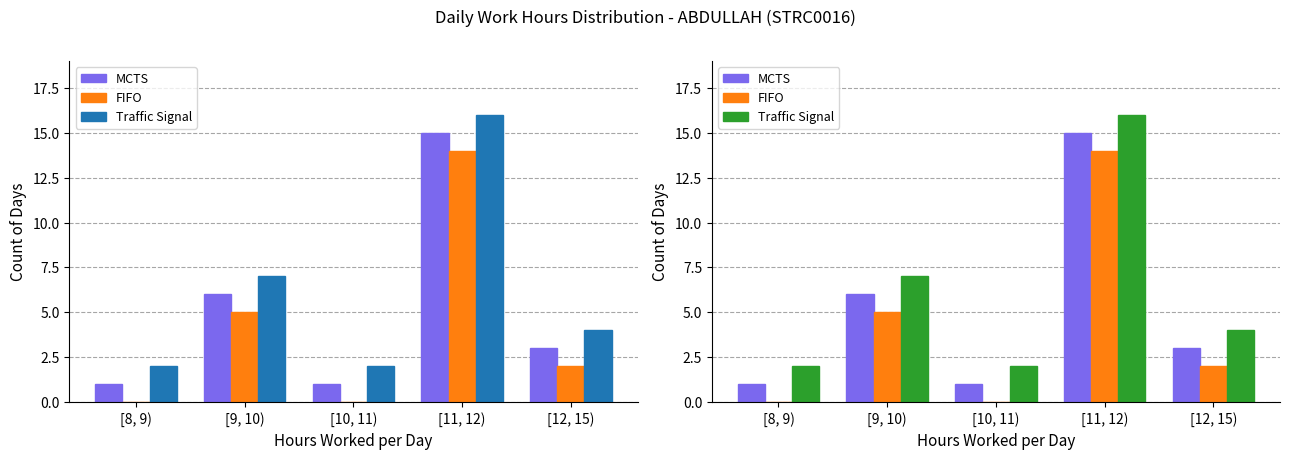

How many data points in FIFO are above 2?

2